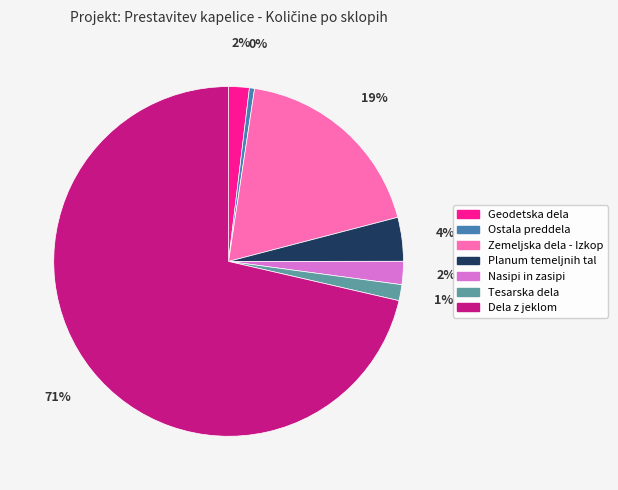

How many slices are in this pie chart?

7